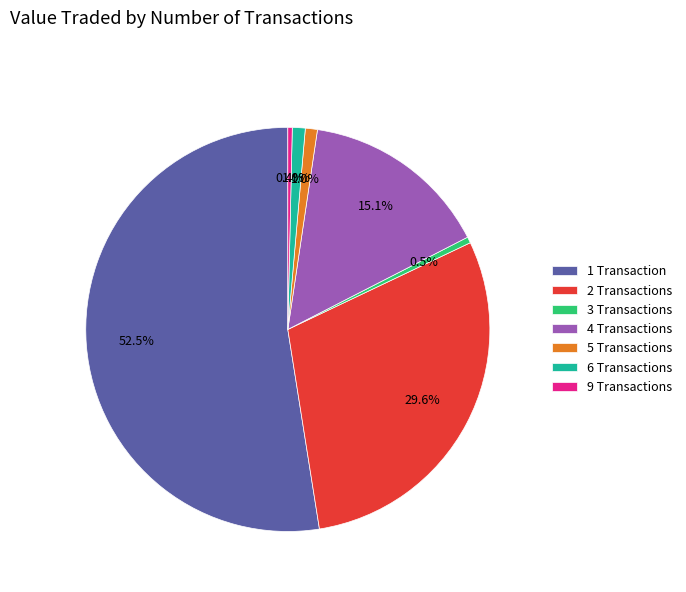

Which has a higher value, 4 Transactions or 2 Transactions?

2 Transactions